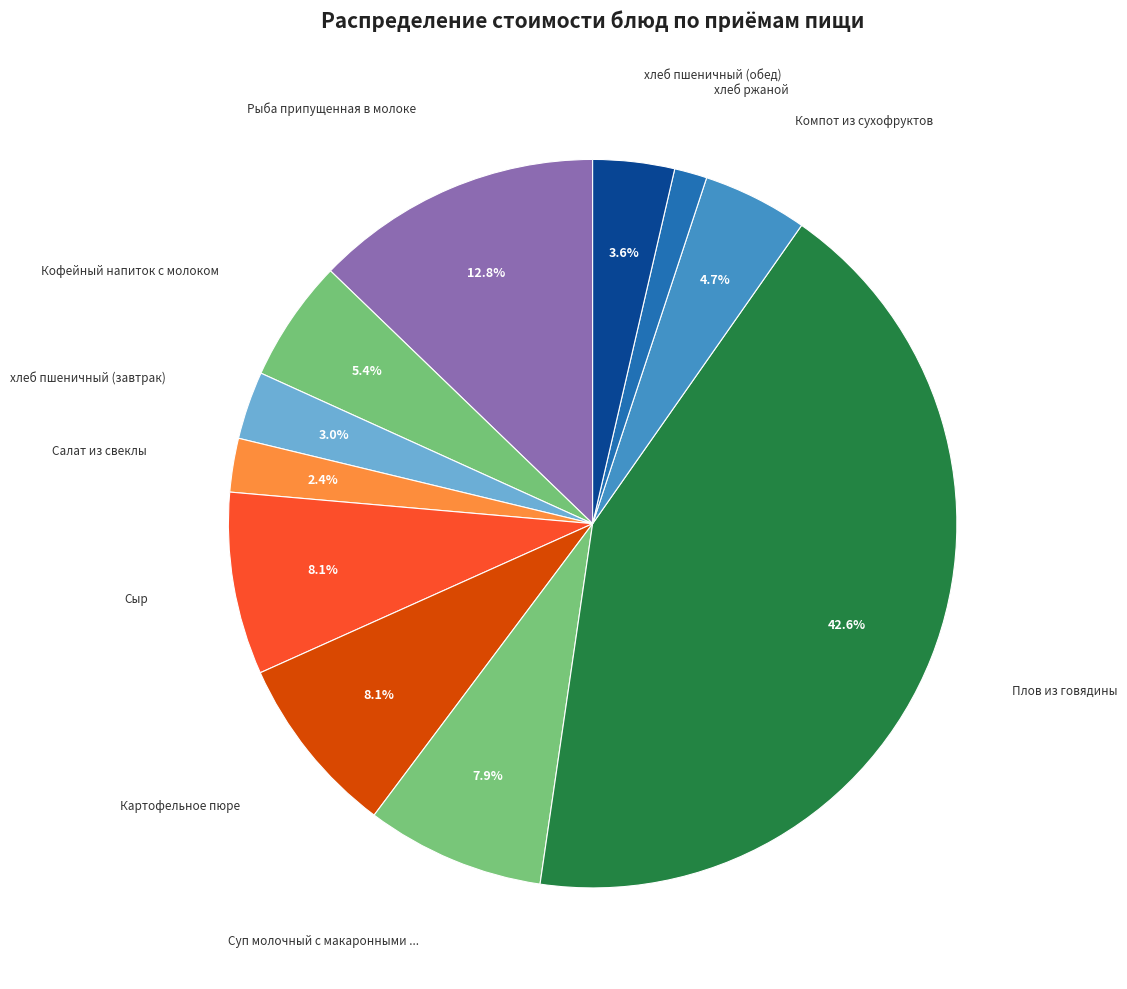

To the nearest percent, what is the average slice percentage?

9%